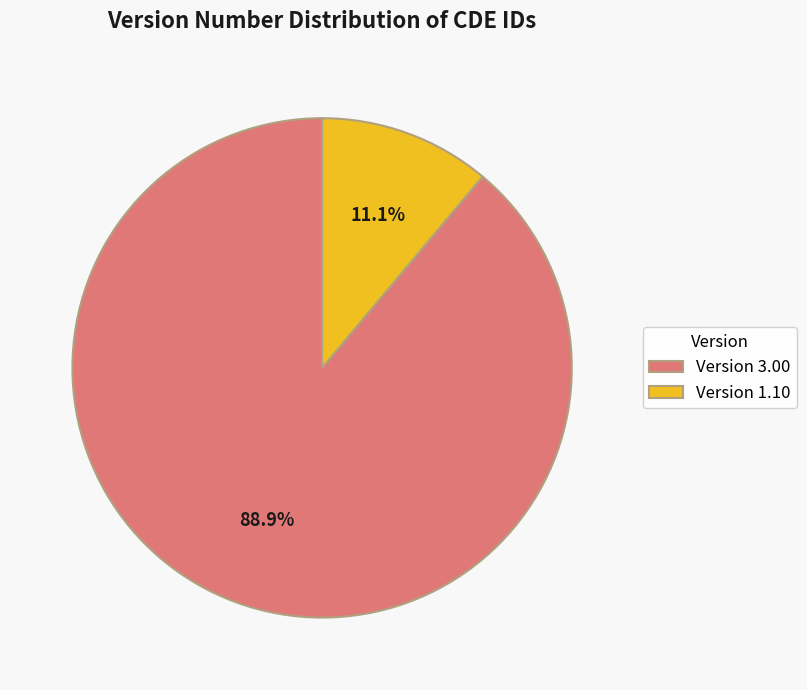

Is Version 3.00 the majority of the pie?

Yes